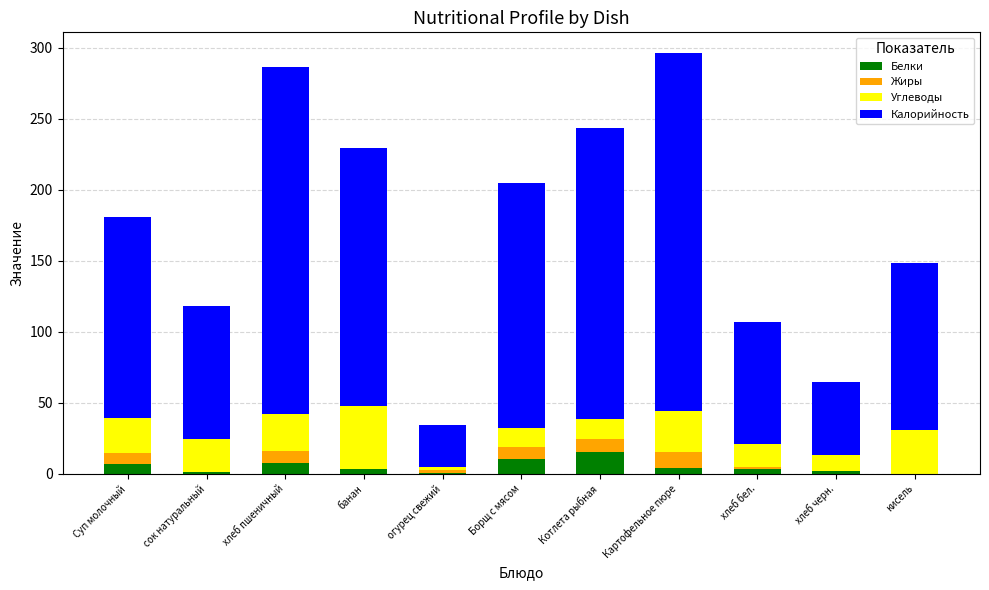

Are the bars horizontal?

No